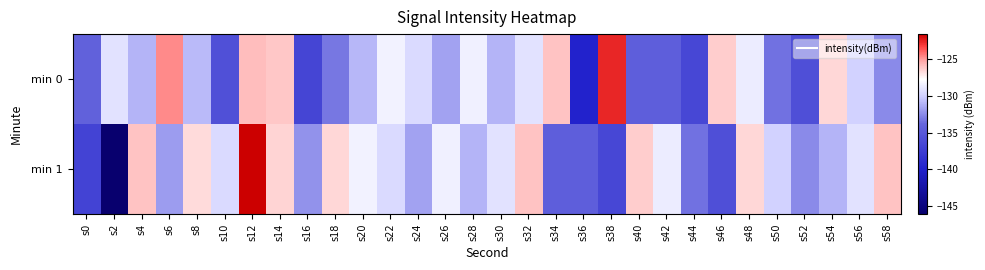

How many data points does each series have?

30